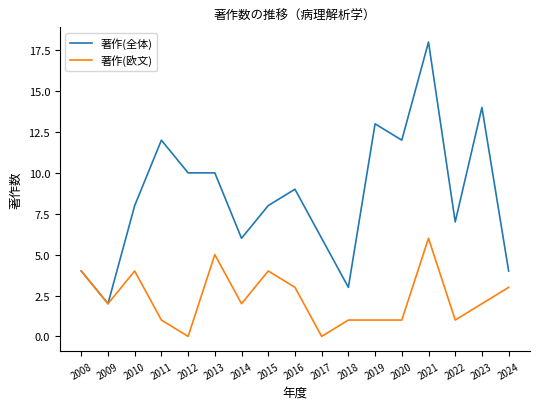

What is the maximum value shown in the chart?

18